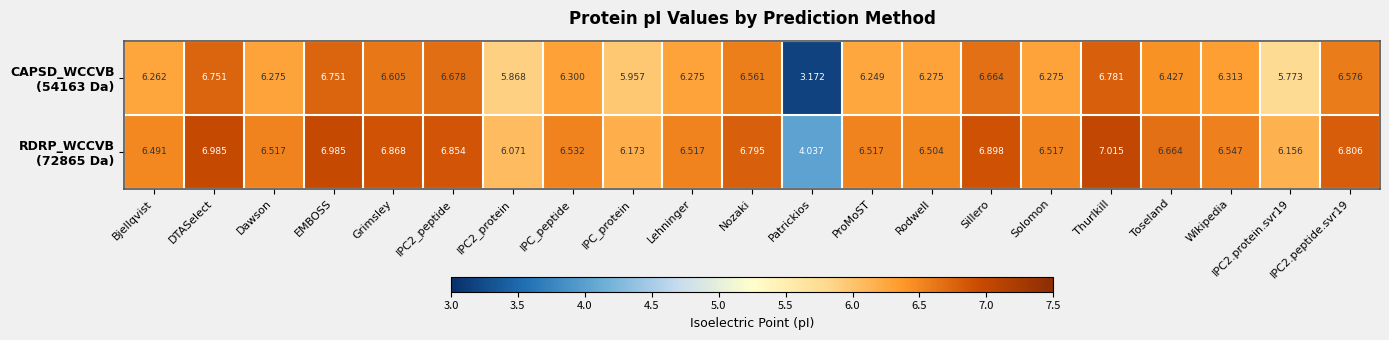

At which category is the sum across all series the highest?

Thurlkill